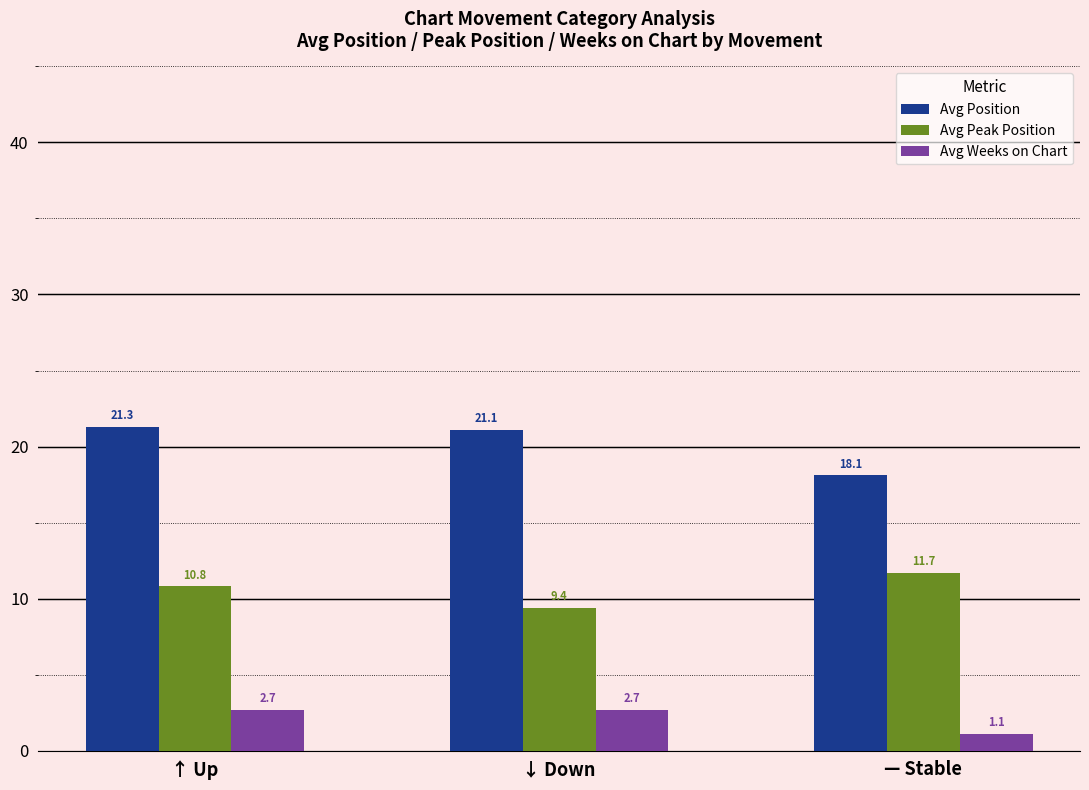

At which category is the sum across all series the highest?

↑ Up